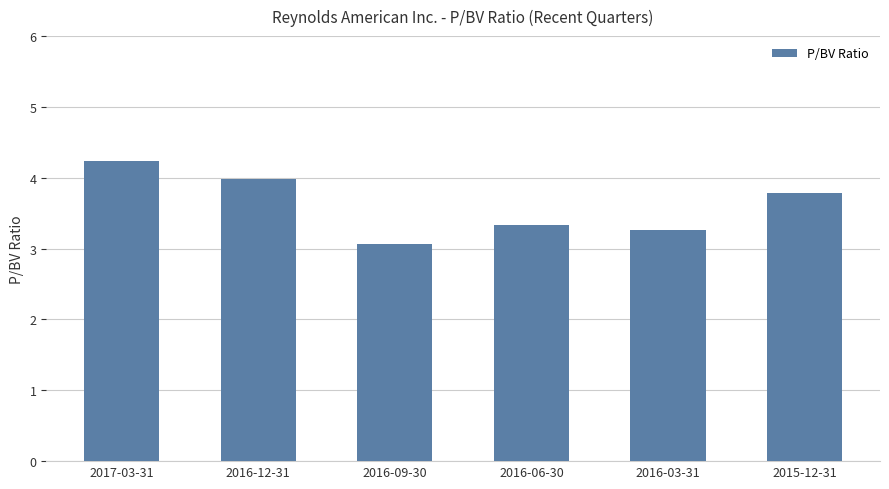

Is it true that the value at 2016-09-30 is 4.4?

False